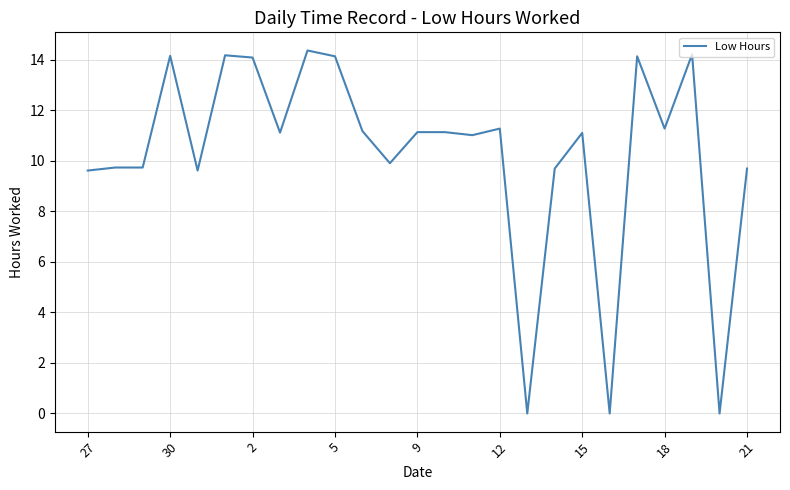

What is the greatest value displayed?

14.4